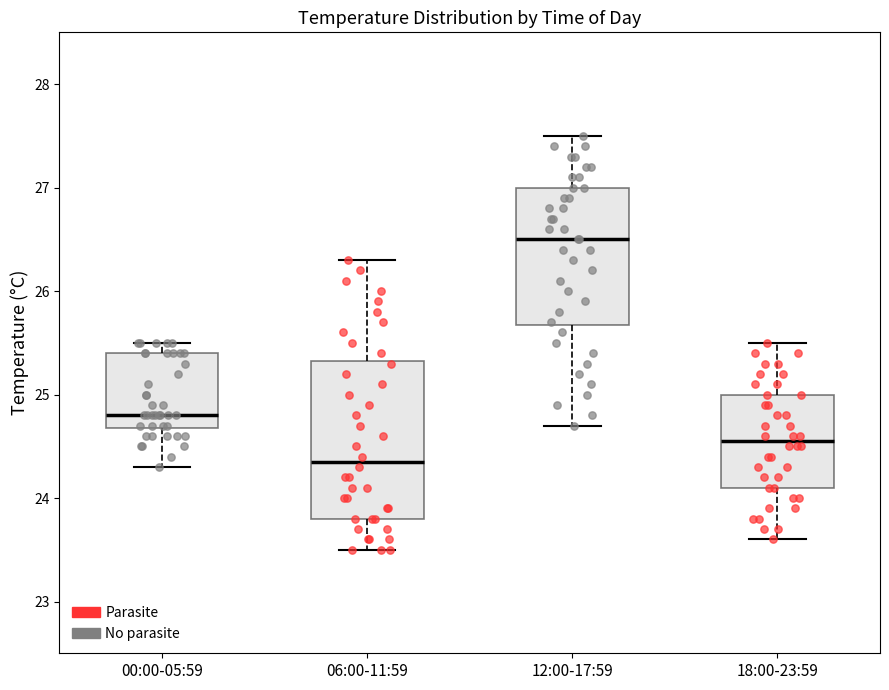

Reading left to right, read every box against the y-axis: the position of its median line, the range the box covers, and the ends of its whiskers. The values are not printed on the chart, so give them approximately, as read against the axis.

00:00-05:59: median 24.8, box 24.7 to 25.4, whiskers 24.3 to 25.5
06:00-11:59: median 24.4, box 23.8 to 25.3, whiskers 23.5 to 26.3
12:00-17:59: median 26.5, box 25.7 to 27.0, whiskers 24.7 to 27.5
18:00-23:59: median 24.6, box 24.1 to 25.0, whiskers 23.6 to 25.5